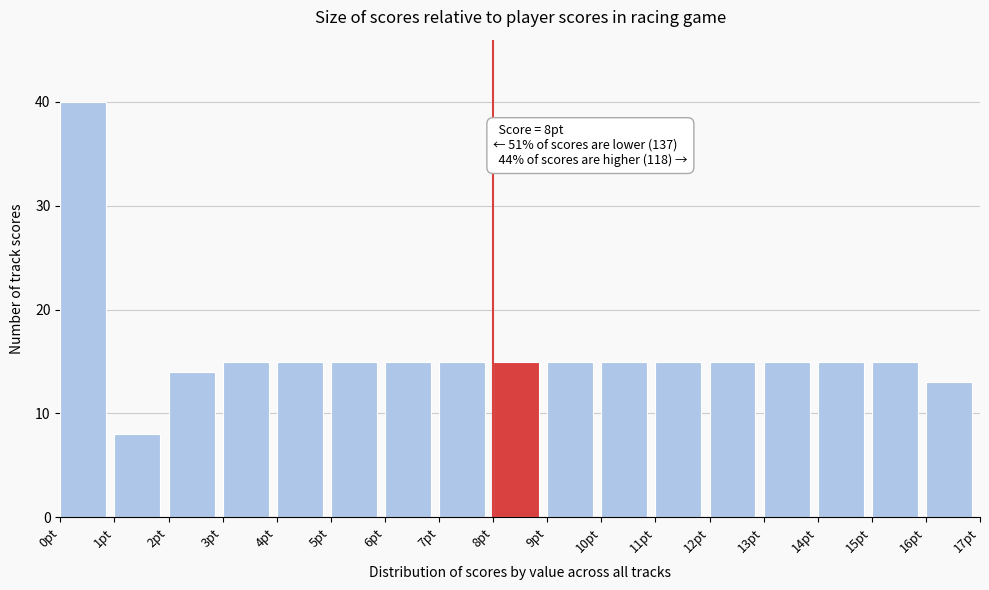

Over which range of the x-axis is the bar tallest?

0 to 1